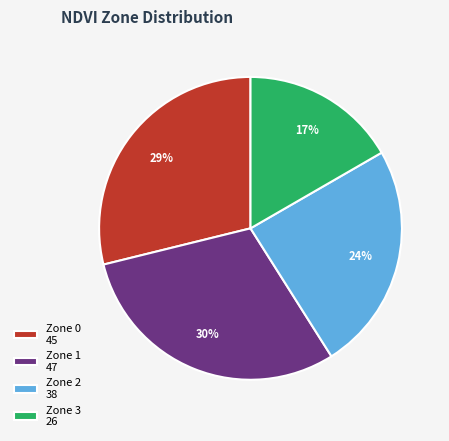

Which category has the smallest portion of the pie?

Zone 3